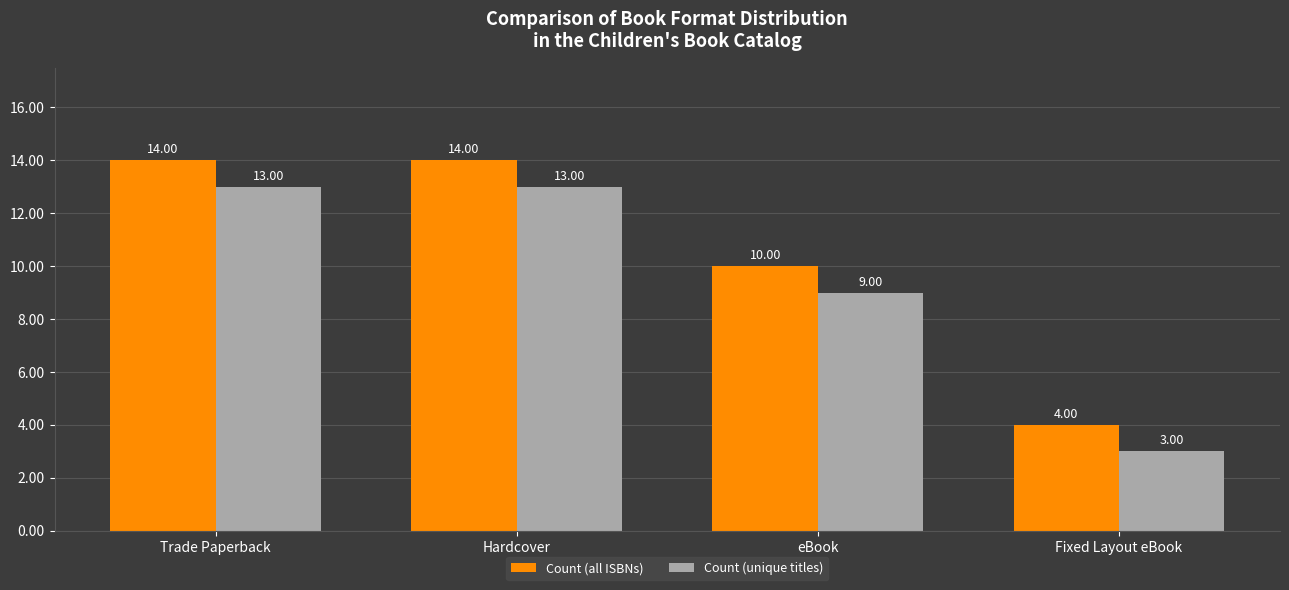

Where is Count (all ISBNs) nearest to the value 9?

eBook